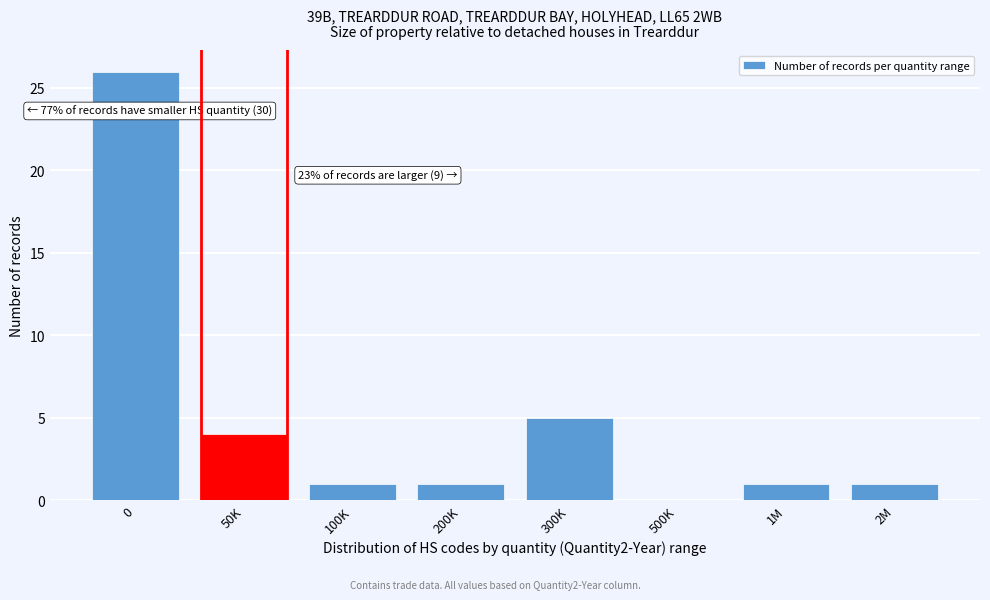

Reading left to right, transcribe all the data shown in this chart.

0=26	50K=4	100K=1	200K=1	300K=5	500K=0	1M=1	2M=1